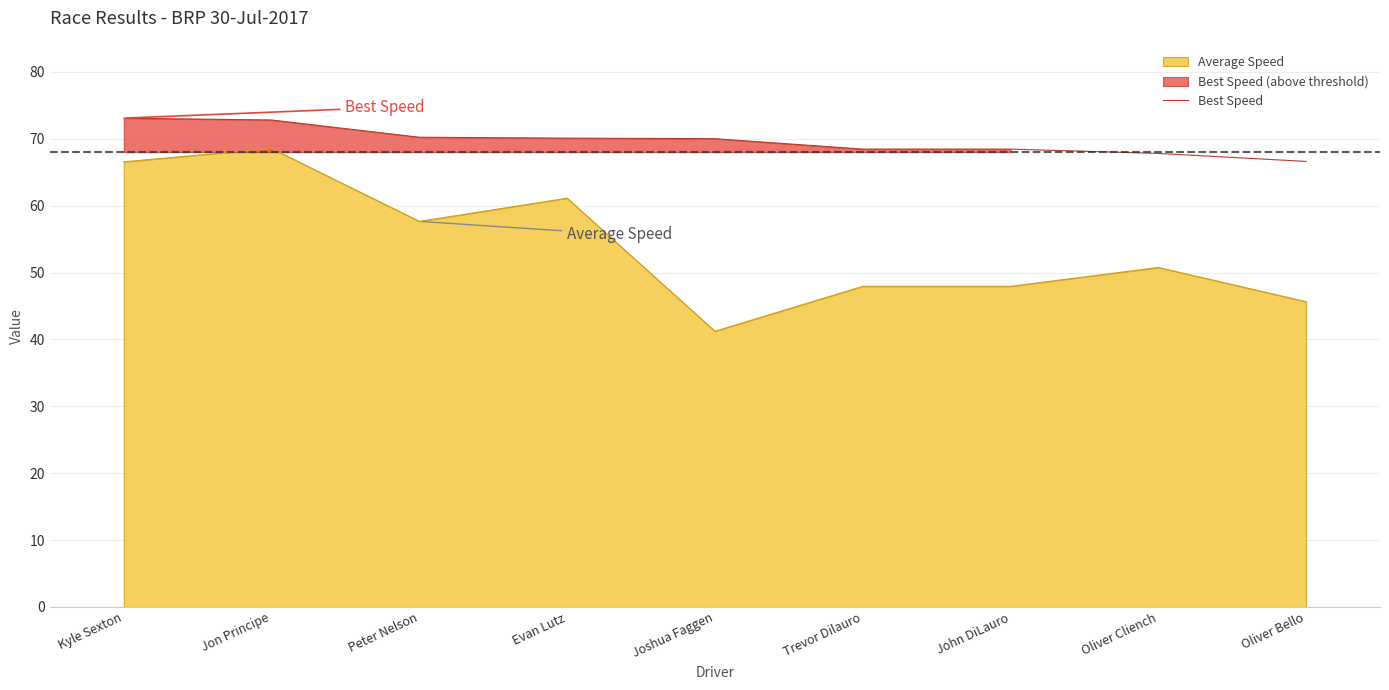

What position from the left is Kyle Sexton?

1